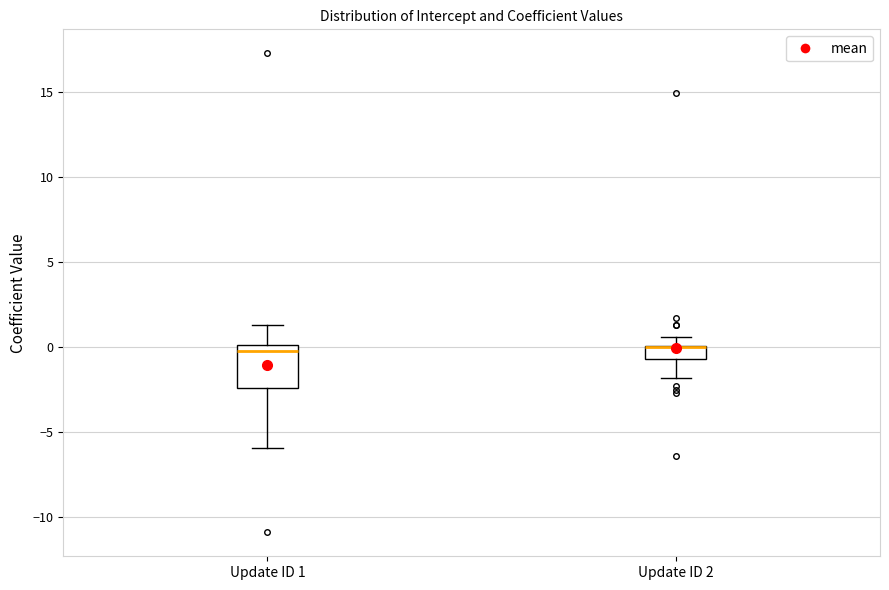

Which box is the tallest, from its lower edge to its upper edge?

Update ID 1